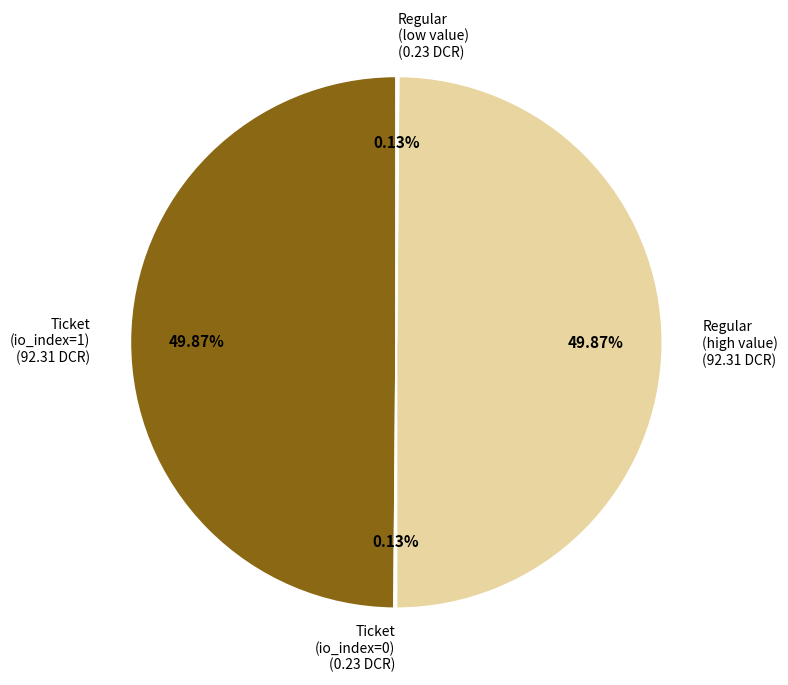

Approximately how many times larger is the value at Regular (high value) (92.31 DCR) compared to Ticket (io_index=1) (92.31 DCR)?

1.0